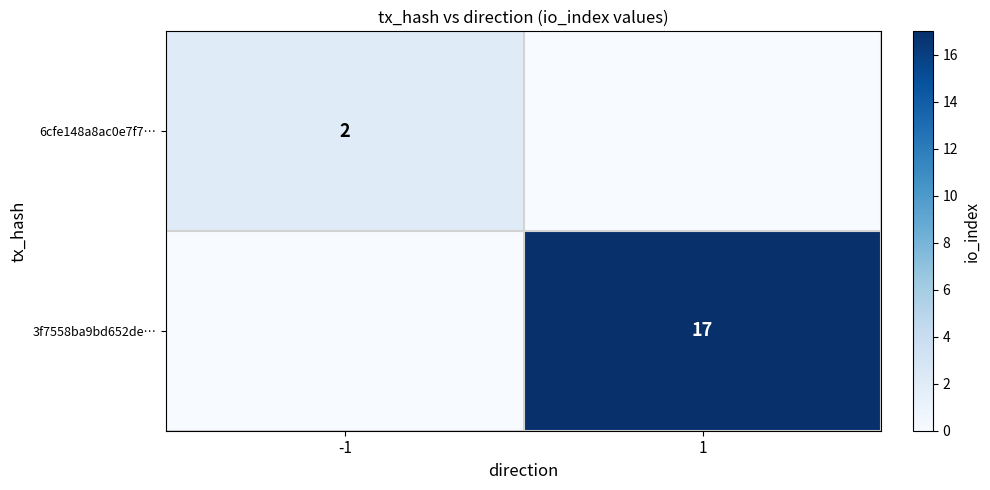

Is it true that 6cfe148a8ac0e7f7… equals 2 at -1?

True